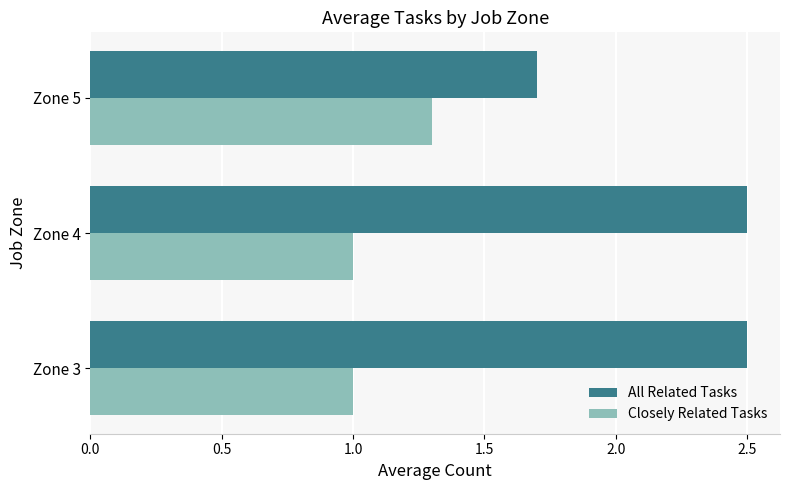

What is the minimum value for All Related Tasks?

1.7